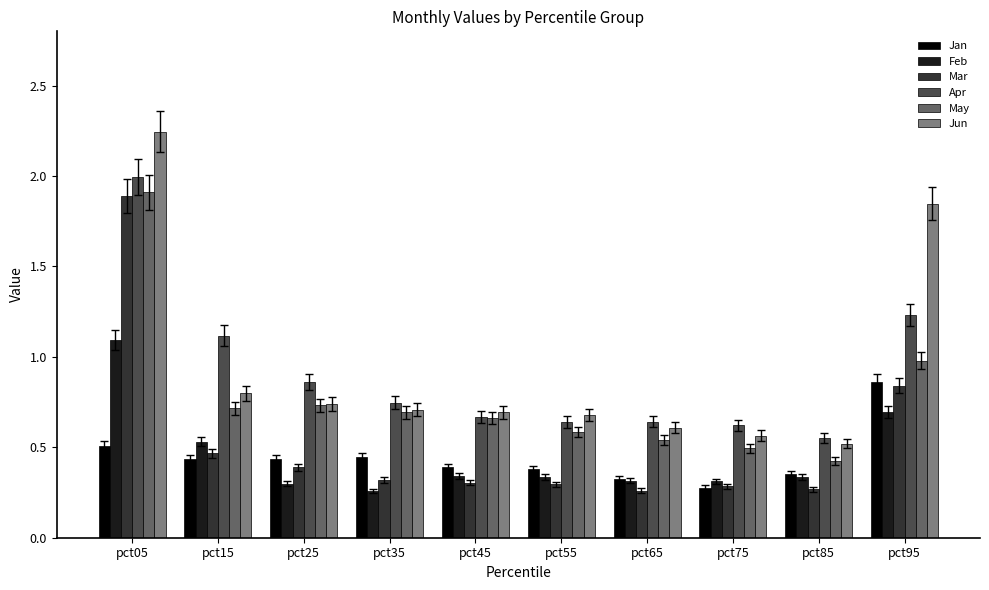

Which series has the largest range (max minus min)?

Jun